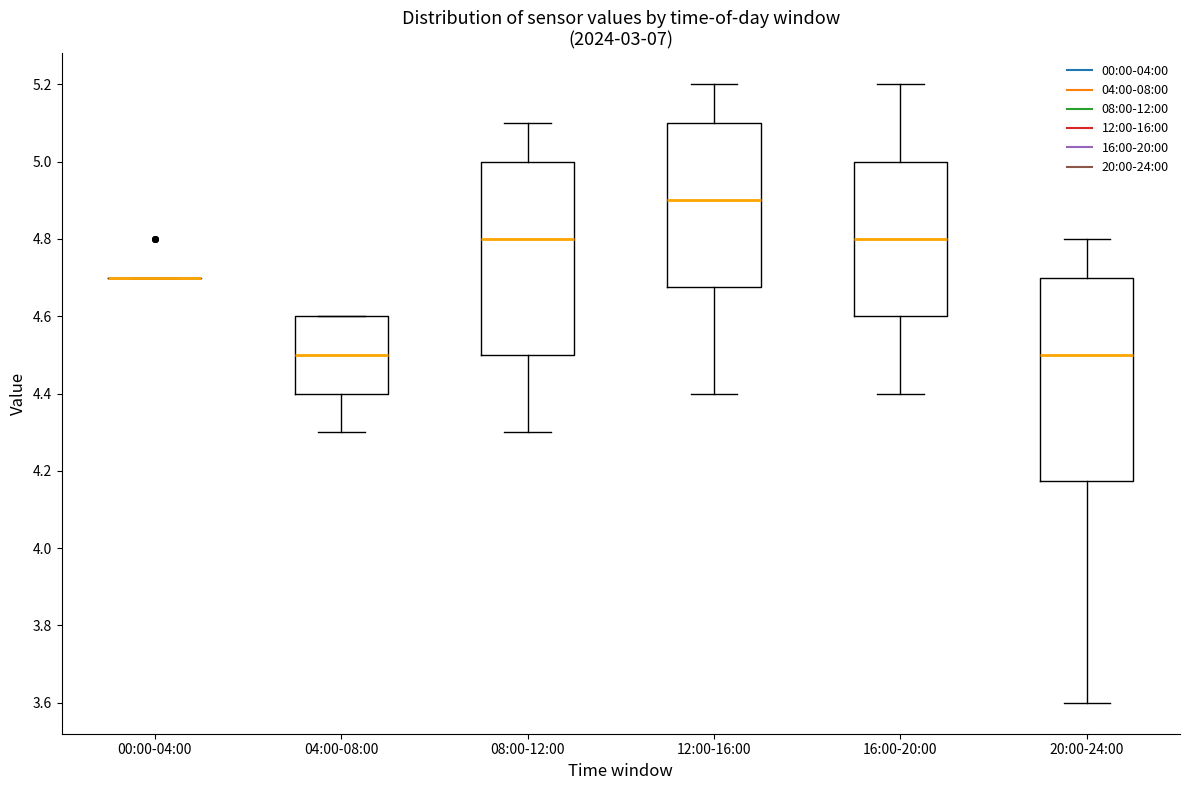

Reading left to right, transcribe this box plot: for each box, give where its median line is, the range the box spans, and where its two whiskers end, as read against the y-axis. The values are not printed on the chart, so give them approximately, as read against the axis.

00:00-04:00: box collapsed to a line at 4.70, whiskers 4.70 to 4.70
04:00-08:00: median 4.50, box 4.40 to 4.60, whiskers 4.30 to 4.60
08:00-12:00: median 4.80, box 4.50 to 5.00, whiskers 4.30 to 5.10
12:00-16:00: median 4.90, box 4.68 to 5.10, whiskers 4.40 to 5.20
16:00-20:00: median 4.80, box 4.60 to 5.00, whiskers 4.40 to 5.20
20:00-24:00: median 4.50, box 4.18 to 4.70, whiskers 3.60 to 4.80